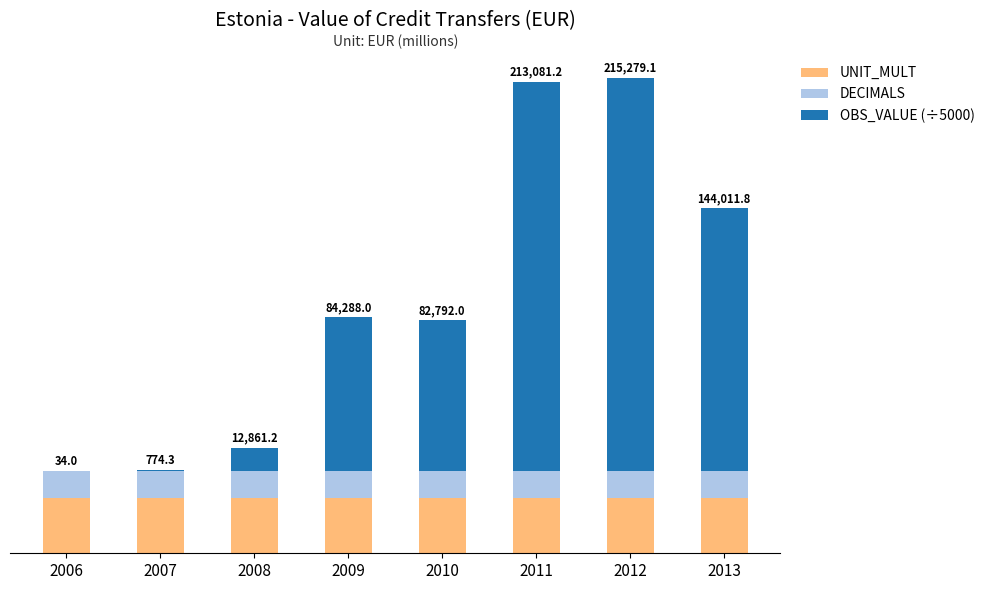

What are all the series names shown in the legend?

UNIT_MULT, DECIMALS, OBS_VALUE (÷5000)